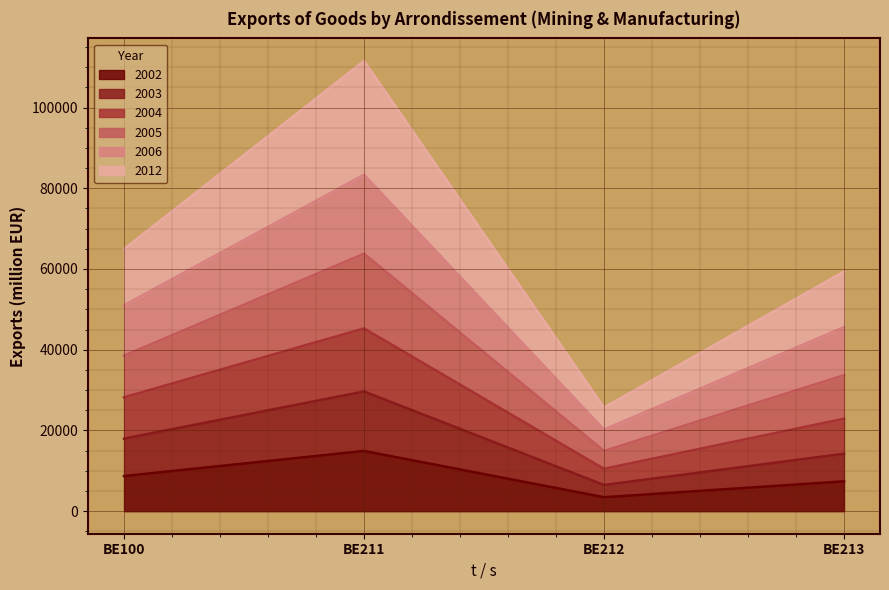

What is the sum of the 2006 values at BE211 and BE213?

128938.5